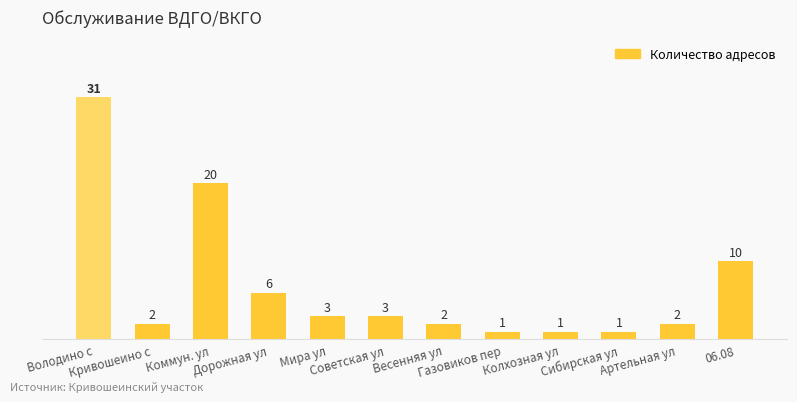

What is the value of the 1st bar from the left?

31